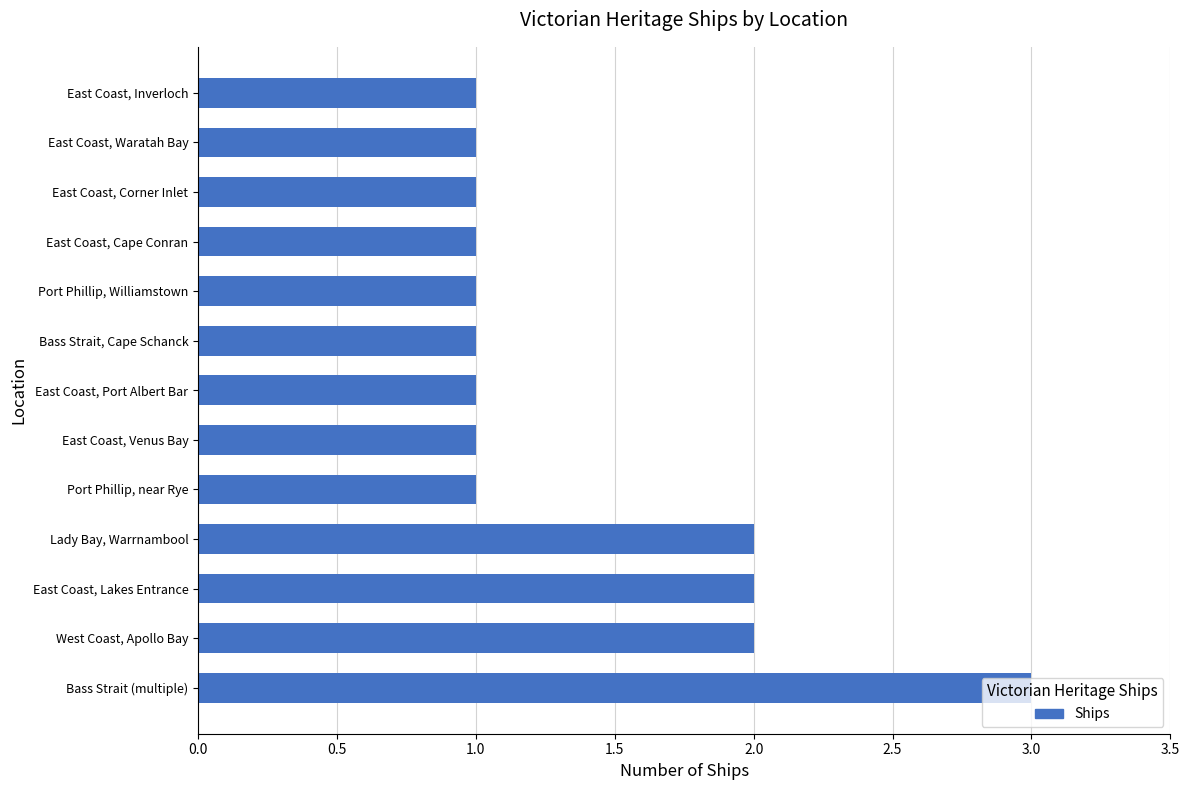

The value at Lady Bay, Warrnambool is 2. True or false?

True